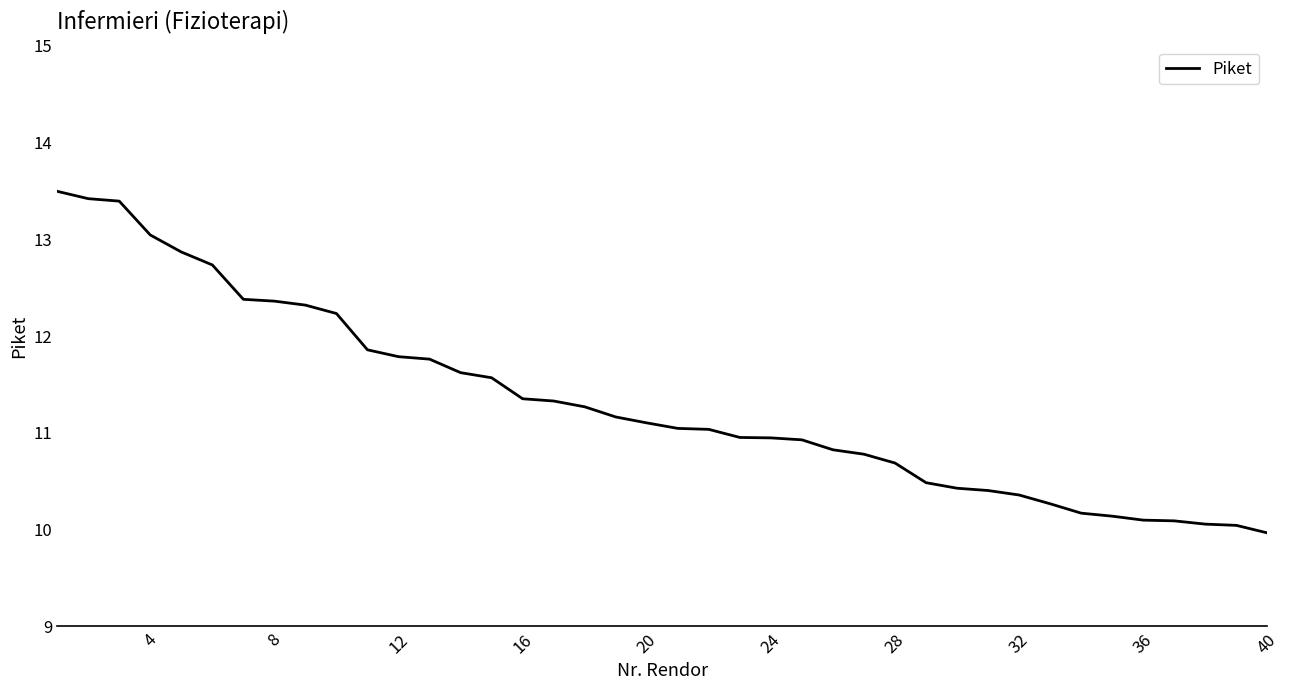

What is the greatest value displayed?

13.5